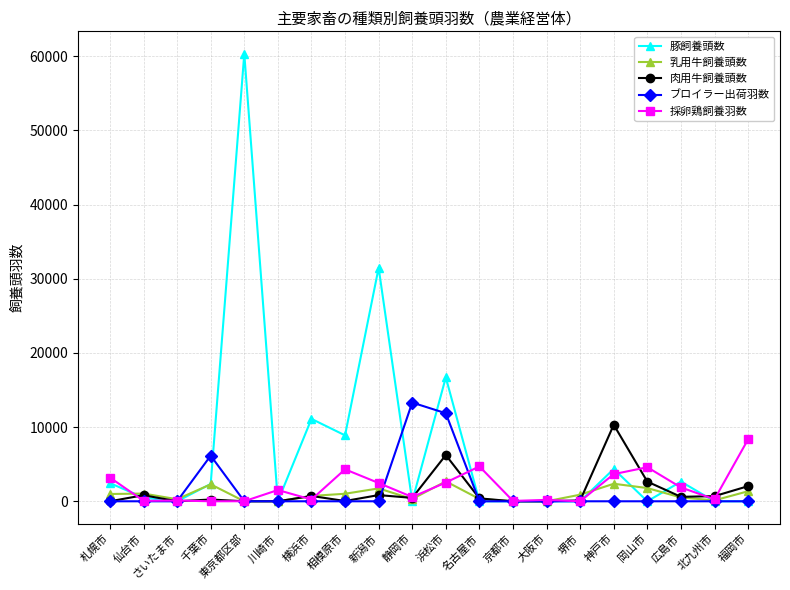

Is it true that 採卵鶏飼養羽数 equals 8349 at 福岡市?

True